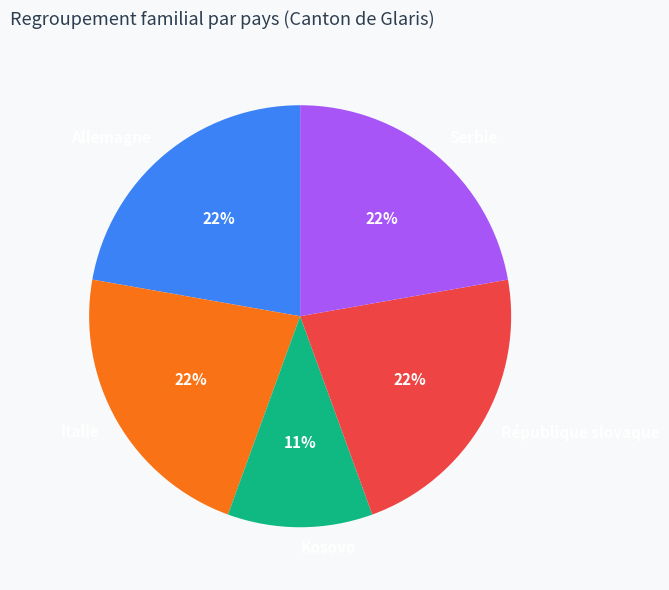

Does Allemagne account for over 50% of the chart?

No